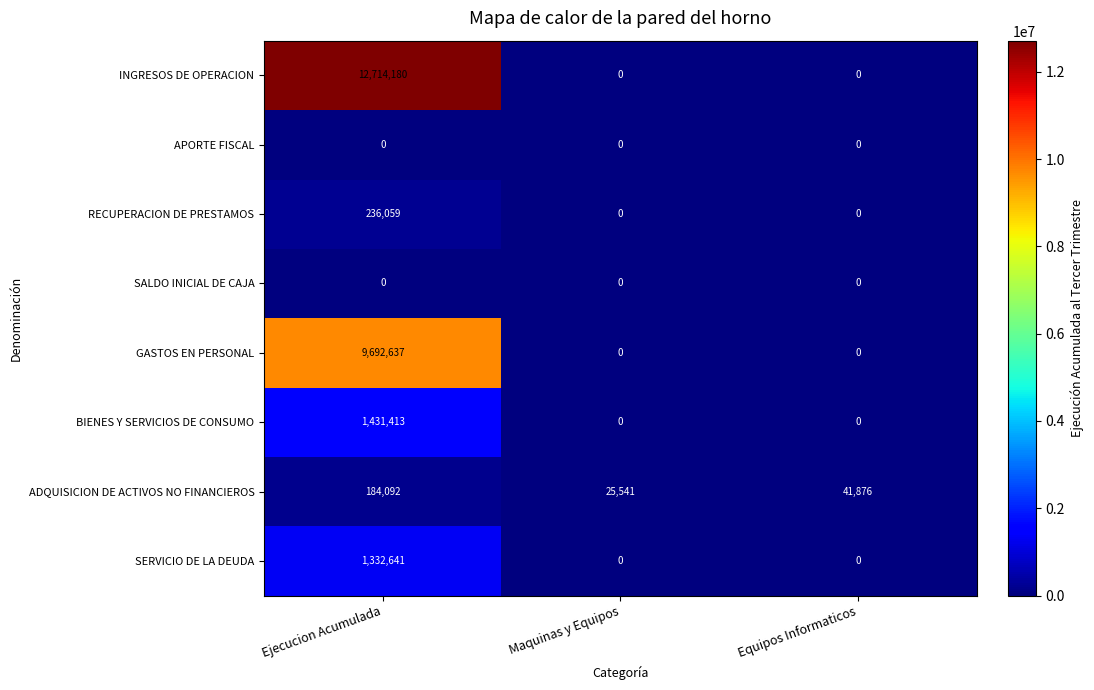

What is the total value across all series at Maquinas y Equipos?

25541